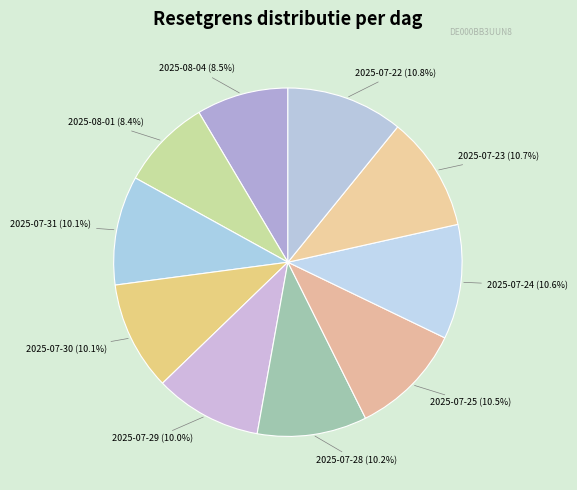

What percentage do 2025-07-30 (10.1%) and 2025-07-28 (10.2%) together represent?

20.3%